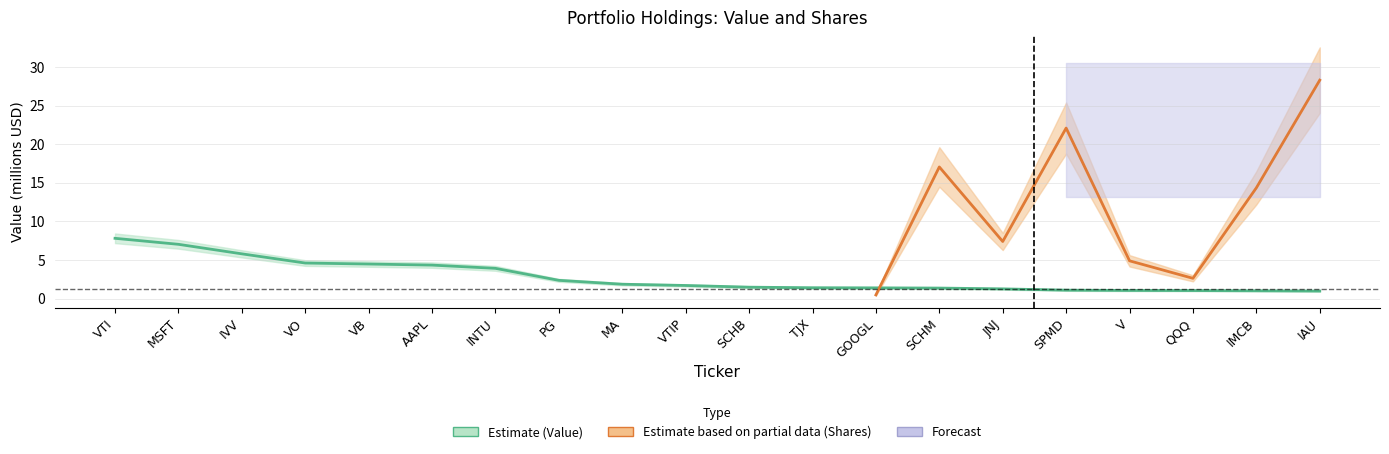

How many values exceed 1?

19